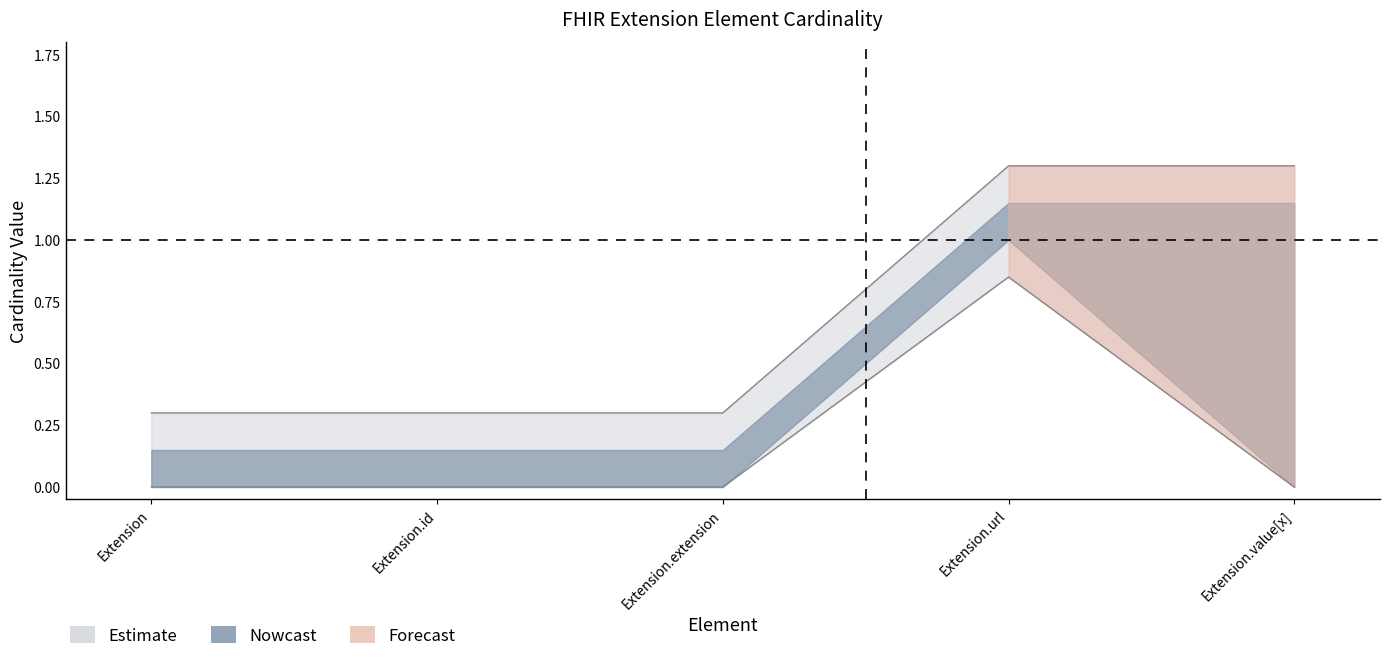

What is the greatest value displayed?

1.3